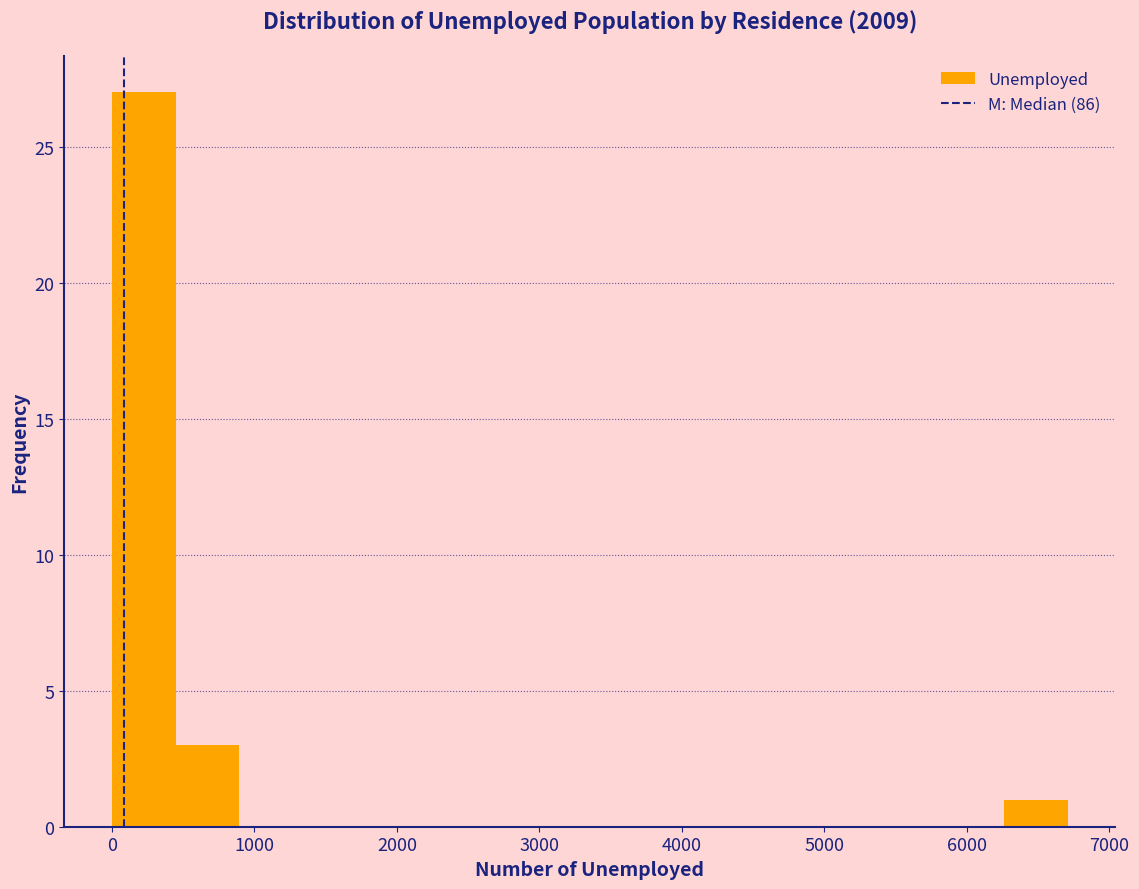

Reading left to right, list every bar in this chart as the range it spans on the x-axis followed by its height. Neither the bar edges nor the heights are printed on the chart, so give them approximately, as read against the axes.

0 to 400: 27
400 to 900: 3
900 to 1300: 0
1300 to 1800: 0
1800 to 2200: 0
2200 to 2700: 0
2700 to 3100: 0
3100 to 3600: 0
3600 to 4000: 0
4000 to 4500: 0
4500 to 4900: 0
4900 to 5400: 0
5400 to 5800: 0
5800 to 6300: 0
6300 to 6700: 1